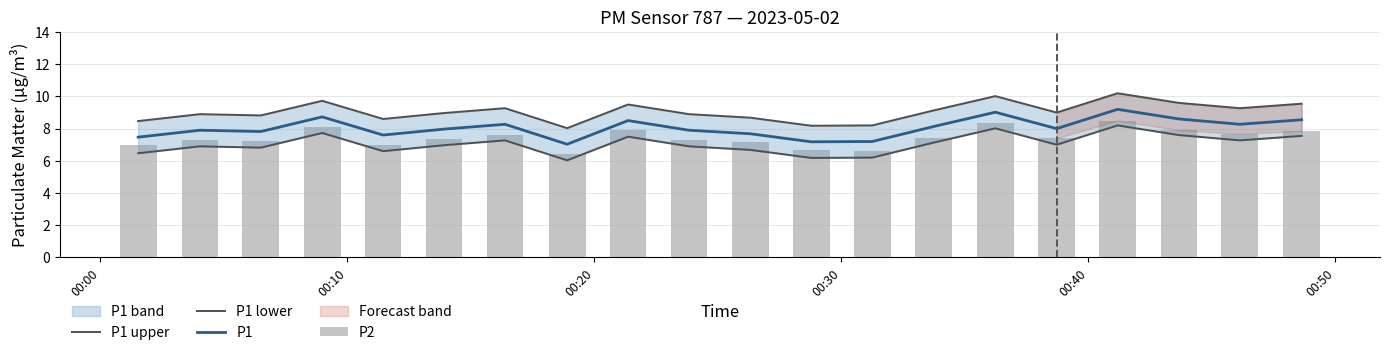

What is the lowest value of the P1 series?

7.0